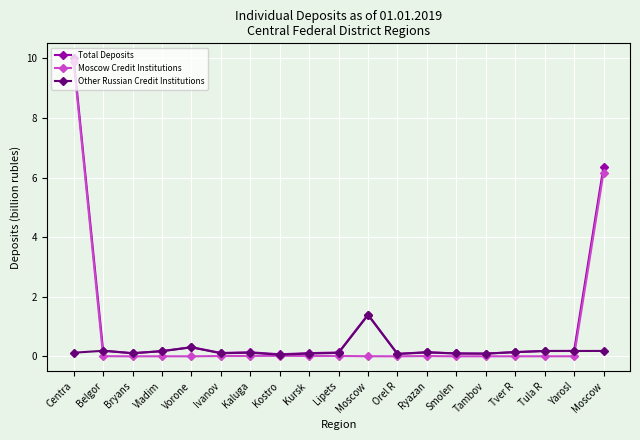

Between which two adjacent categories do Other Russian Credit Institutions and Moscow Credit Institutions first intersect?

Centra and Belgor